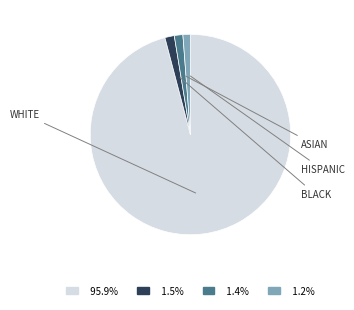

Does any single category account for the majority?

Yes